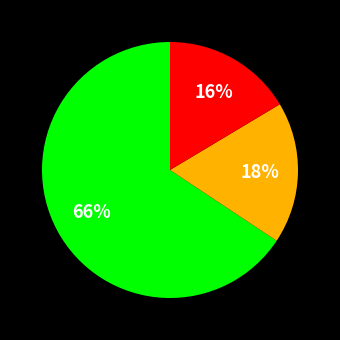

To the nearest percent, what is the average slice percentage?

33%